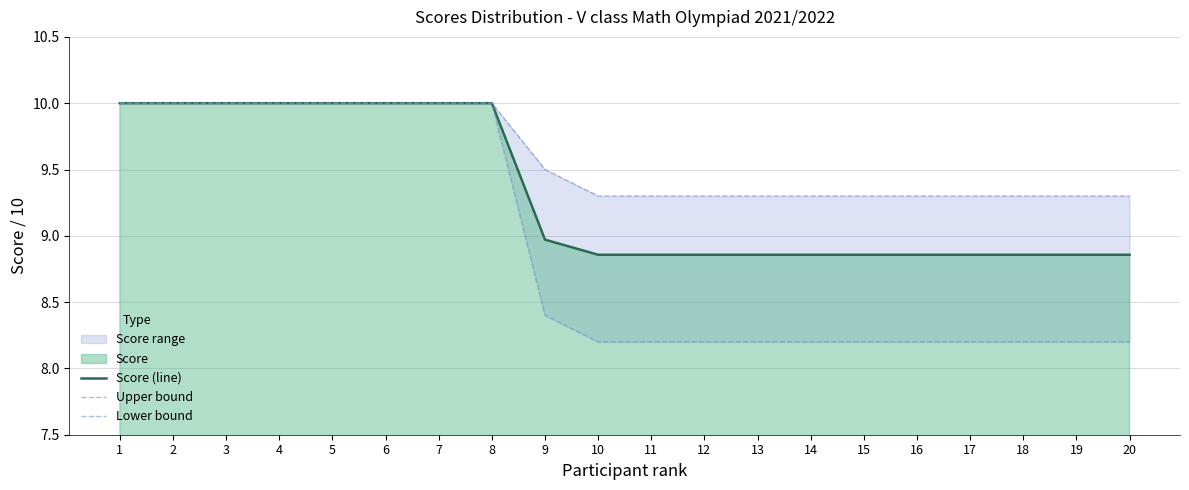

Read the Score (line) value at 17.

8.9